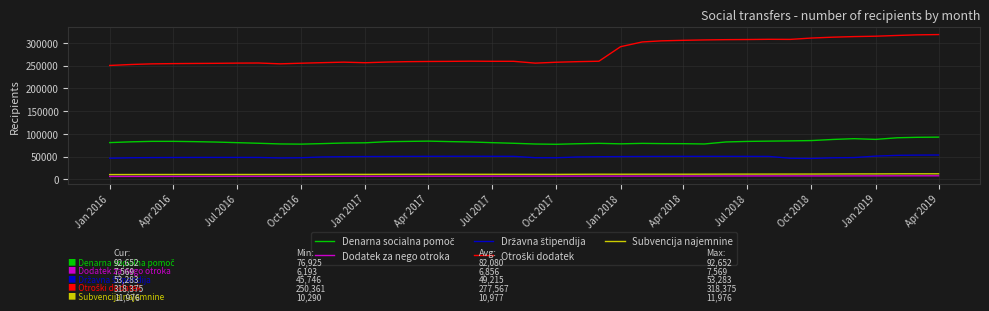

True or false: Subvencija najemnine and Dodatek za nego otroka intersect in this chart.

False